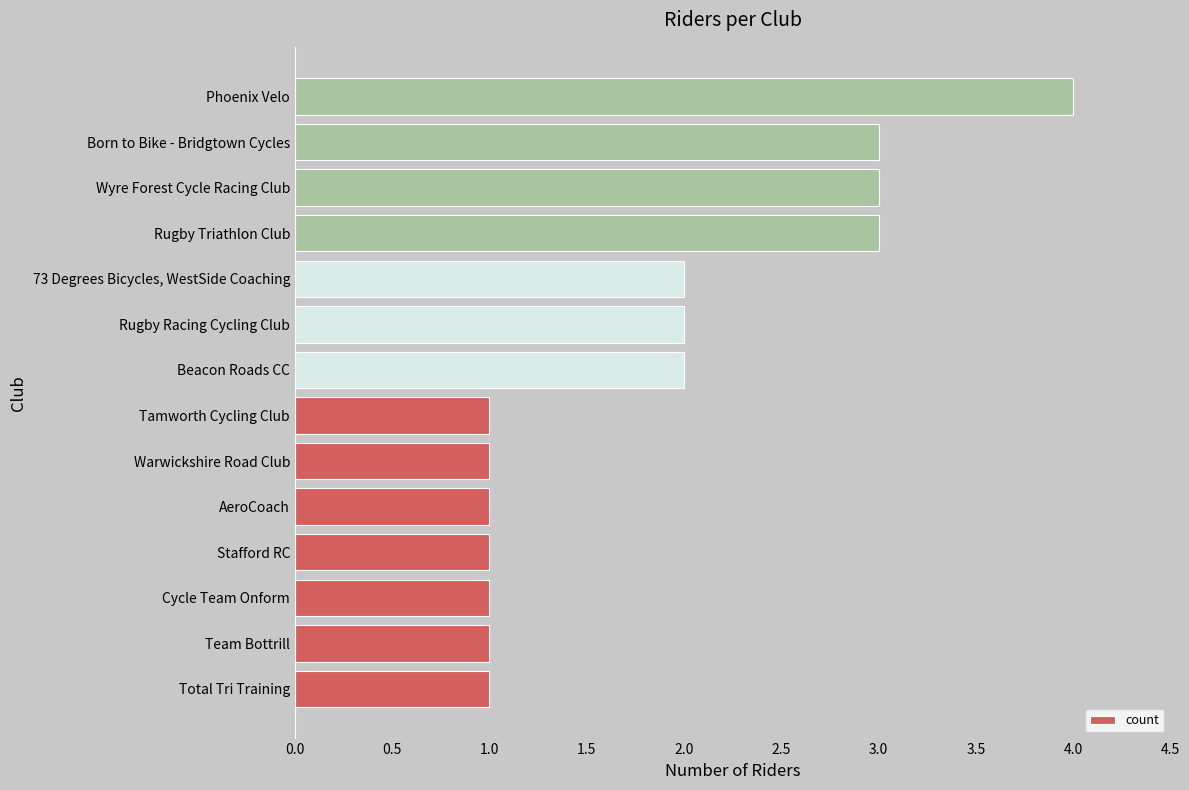

What is the maximum value shown in the chart?

4